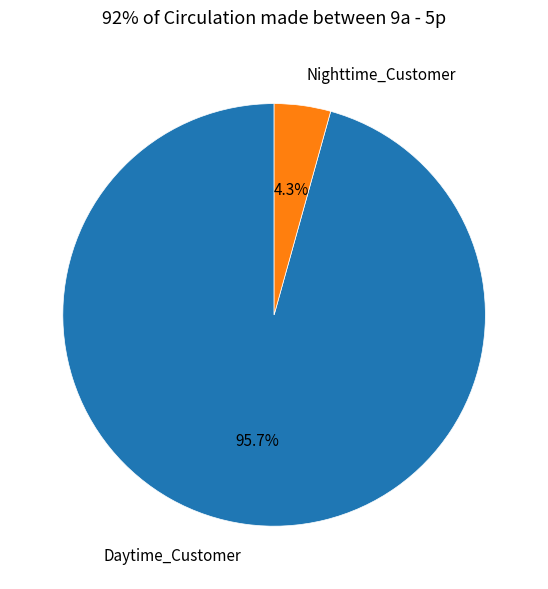

Does Daytime_Customer account for over 50% of the chart?

Yes